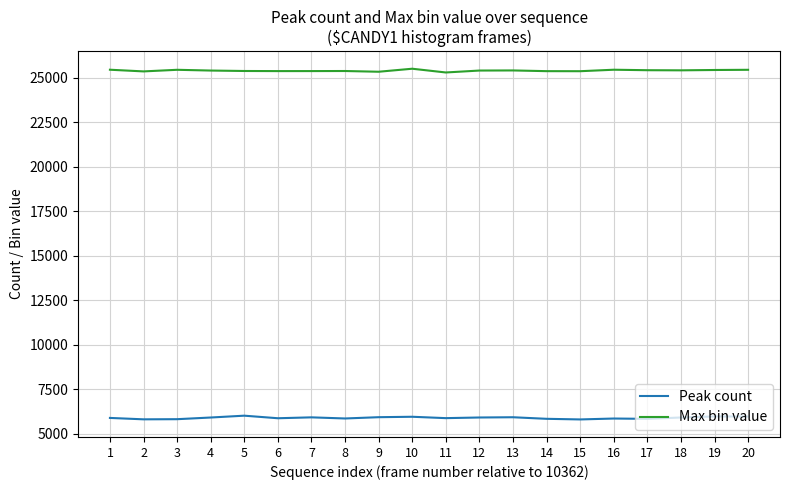

What is the minimum value shown in the chart?

5816